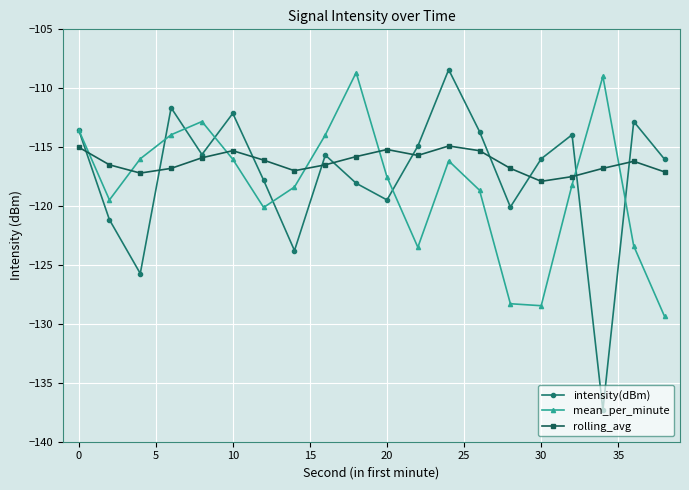

Which series has the largest range (max minus min)?

intensity(dBm)